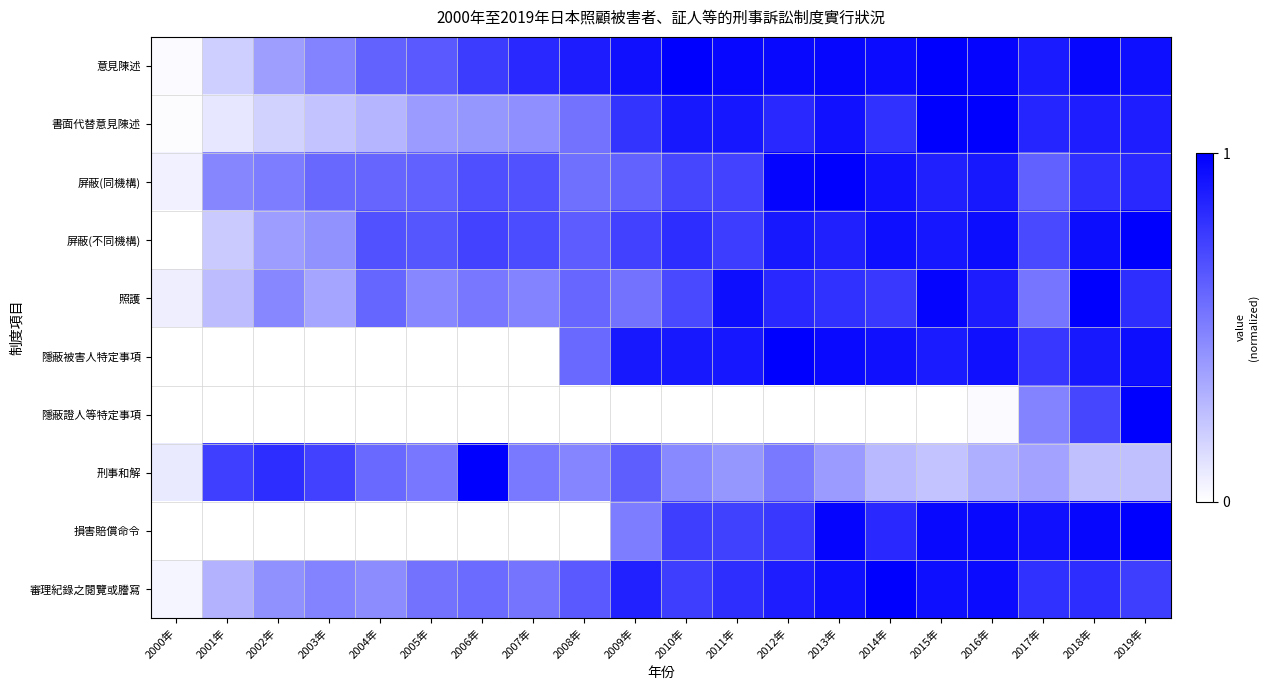

How many series are shown in this chart?

10